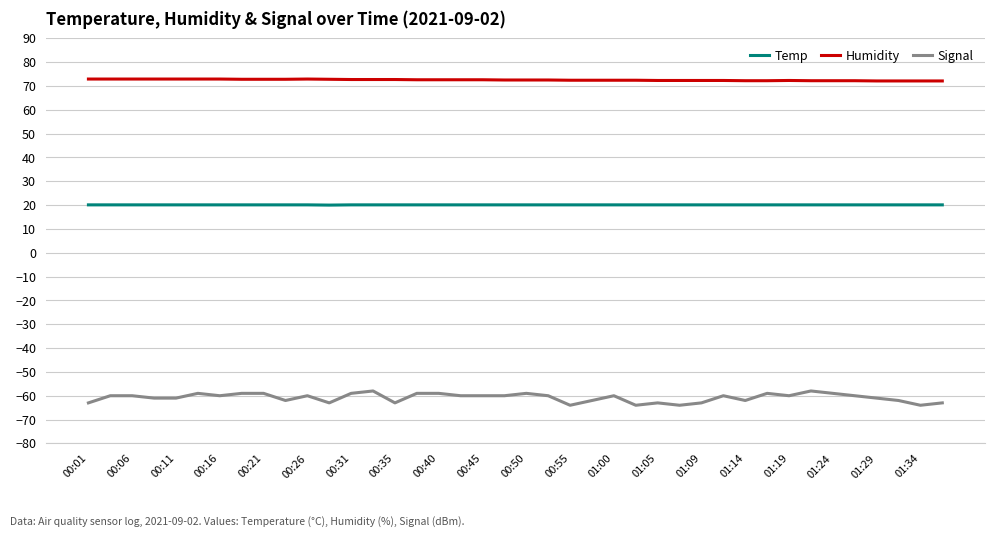

List the series in order of their peak value, highest first.

Humidity, Temp, Signal